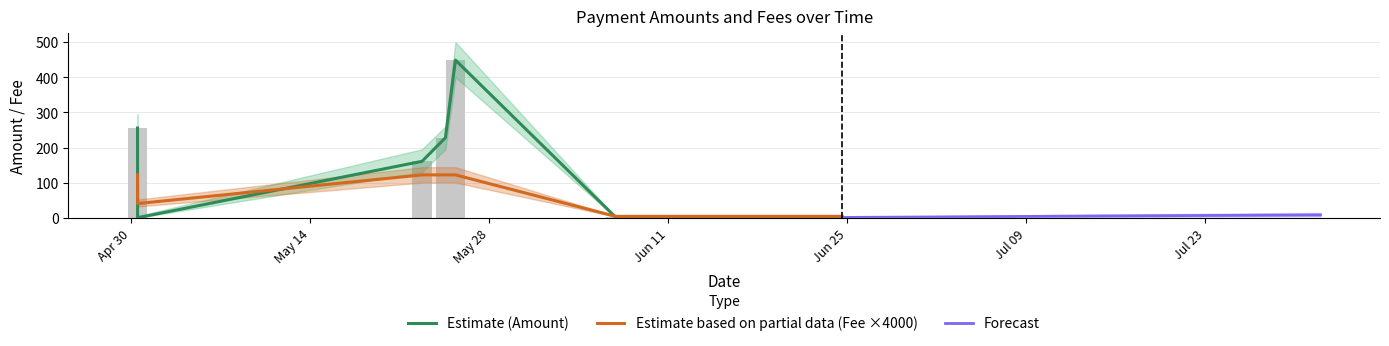

Is the value of Fee at 2024-05-24 13:30:00 greater than the value of Amount at 2024-04-30 11:27:00?

No